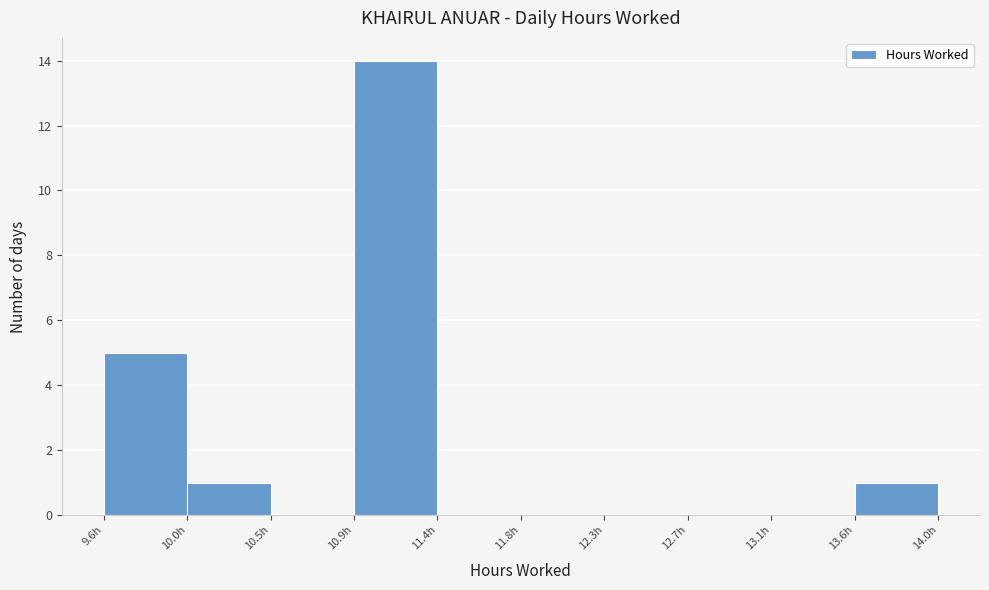

Reading left to right, list every bar in this chart as the range it spans on the x-axis followed by its height. Neither the bar edges nor the heights are printed on the chart, so give them approximately, as read against the axes.

9.60 to 10.05: 5
10.05 to 10.50: 1
10.50 to 10.90: 0
10.90 to 11.35: 14
11.35 to 11.80: 0
11.80 to 12.25: 0
12.25 to 12.70: 0
12.70 to 13.15: 0
13.15 to 13.60: 0
13.60 to 14.05: 1